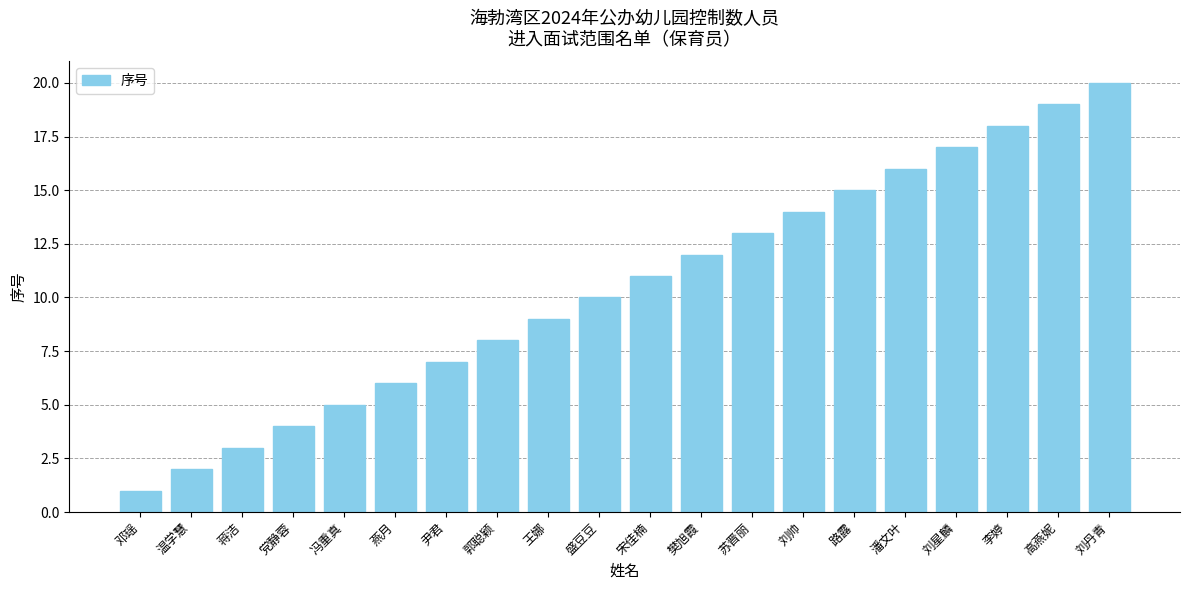

What is the sum of the values at 刘帅 and 温学慧?

16